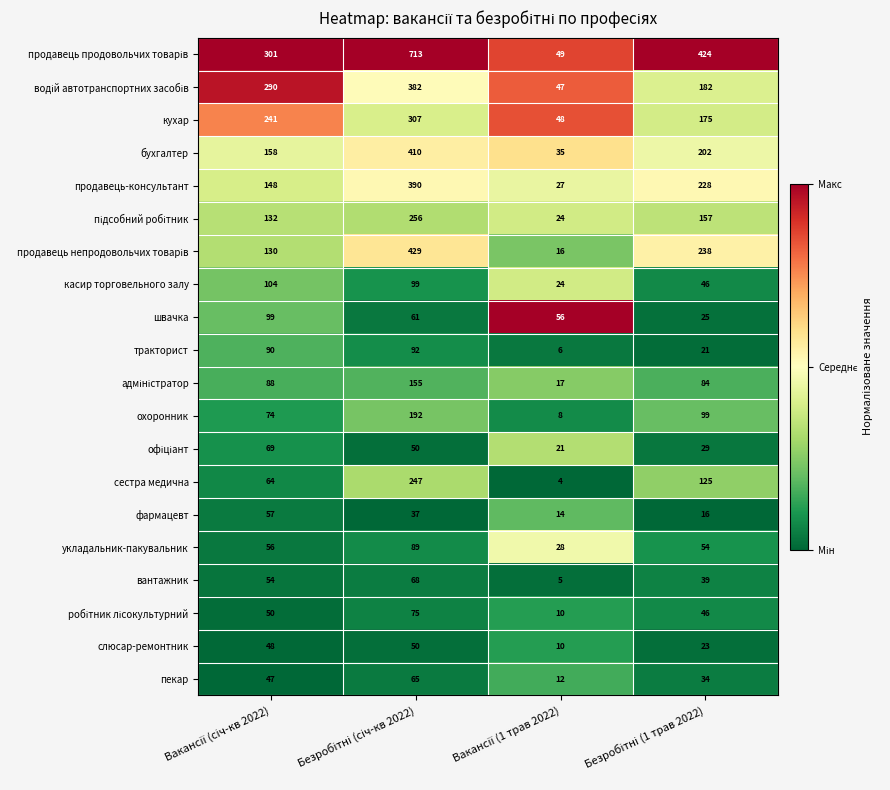

What is the minimum value for фармацевт?

14